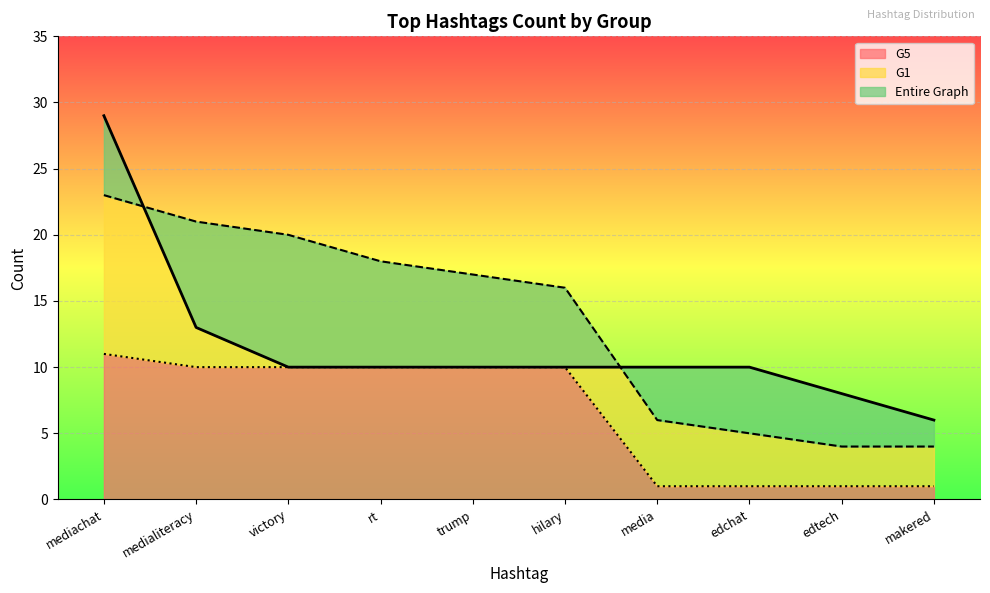

True or false: G5 and Entire Graph intersect in this chart.

False